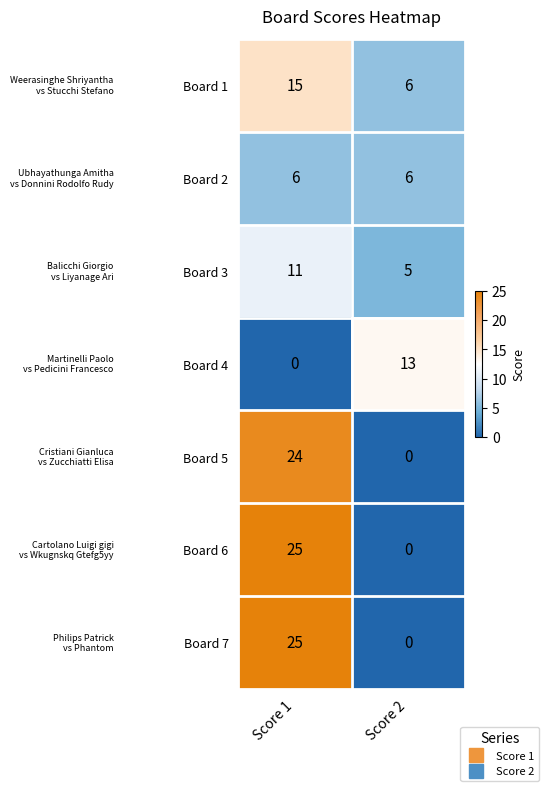

What is the spread (max minus min) of values at Score 2?

13